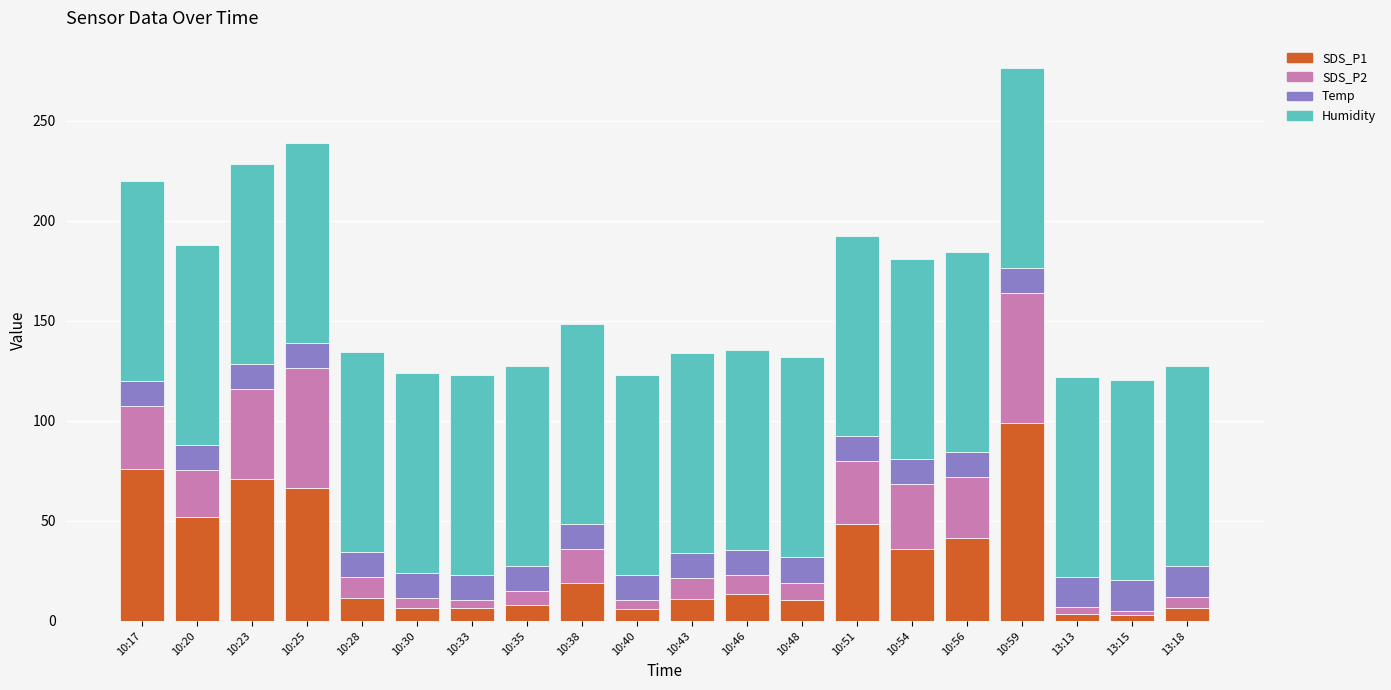

What is the average value of the SDS_P1 series?

29.8